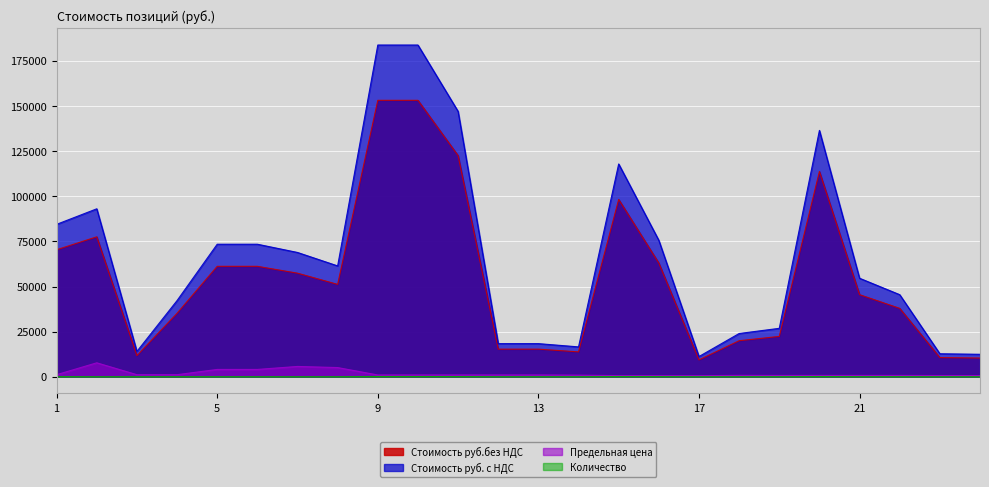

Reading right to left, list all the values displayed in this chart.

Стоимость руб.без НДС: 10395.0	10644.9	37912.0	45494.4	113736.0	22376.4	19985.5	9361.8	62991.0	98259.0	13810.8	15315.3	15315.3	122522.4	153153.0	153153.0	51193.7	57400.0	61206.9	61206.9	35188.8	11729.6	77552.5	70377.6
Стоимость руб. с НДС: 12474.0	12773.9	45494.4	54593.3	136483.2	26851.7	23982.6	11234.2	75589.2	117910.8	16573.0	18378.4	18378.4	147026.9	183783.6	183783.6	61432.4	68880.0	73448.3	73448.3	42226.6	14075.5	93063.0	84453.1
Предельная цена: 693.0	709.7	758.2	758.2	758.2	745.9	799.4	624.1	629.9	655.1	920.7	1021.0	1021.0	1021.0	1021.0	1021.0	5119.4	5740.0	4080.5	4080.5	1173.0	1173.0	7755.2	1173.0
Количество: 15.0	15.0	50.0	60.0	150.0	30.0	25.0	15.0	100.0	150.0	15.0	15.0	15.0	120.0	150.0	150.0	10.0	10.0	15.0	15.0	30.0	10.0	10.0	60.0